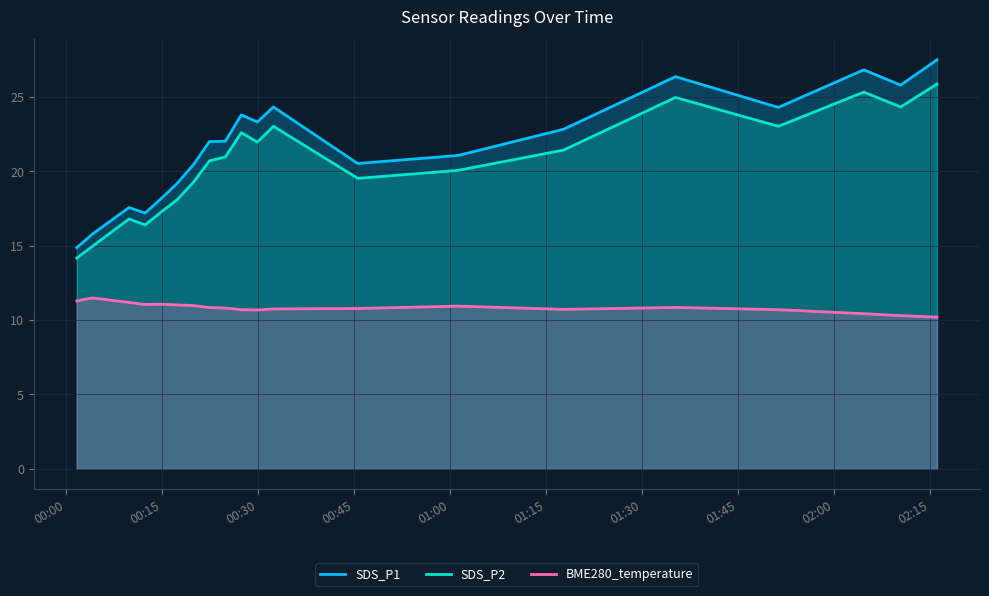

What is the difference between the maximum and minimum values in the SDS_P2 series?

11.7